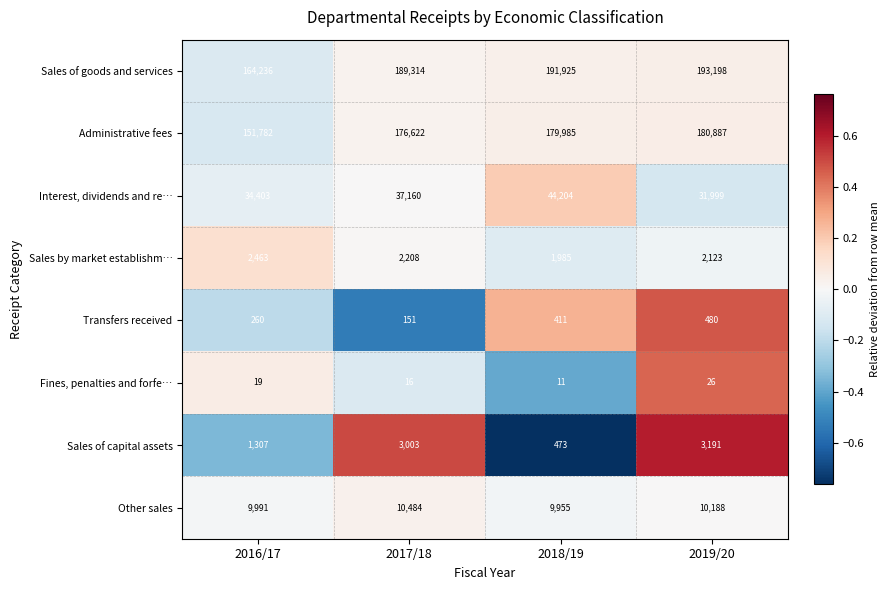

How many distinct data groups are displayed?

8